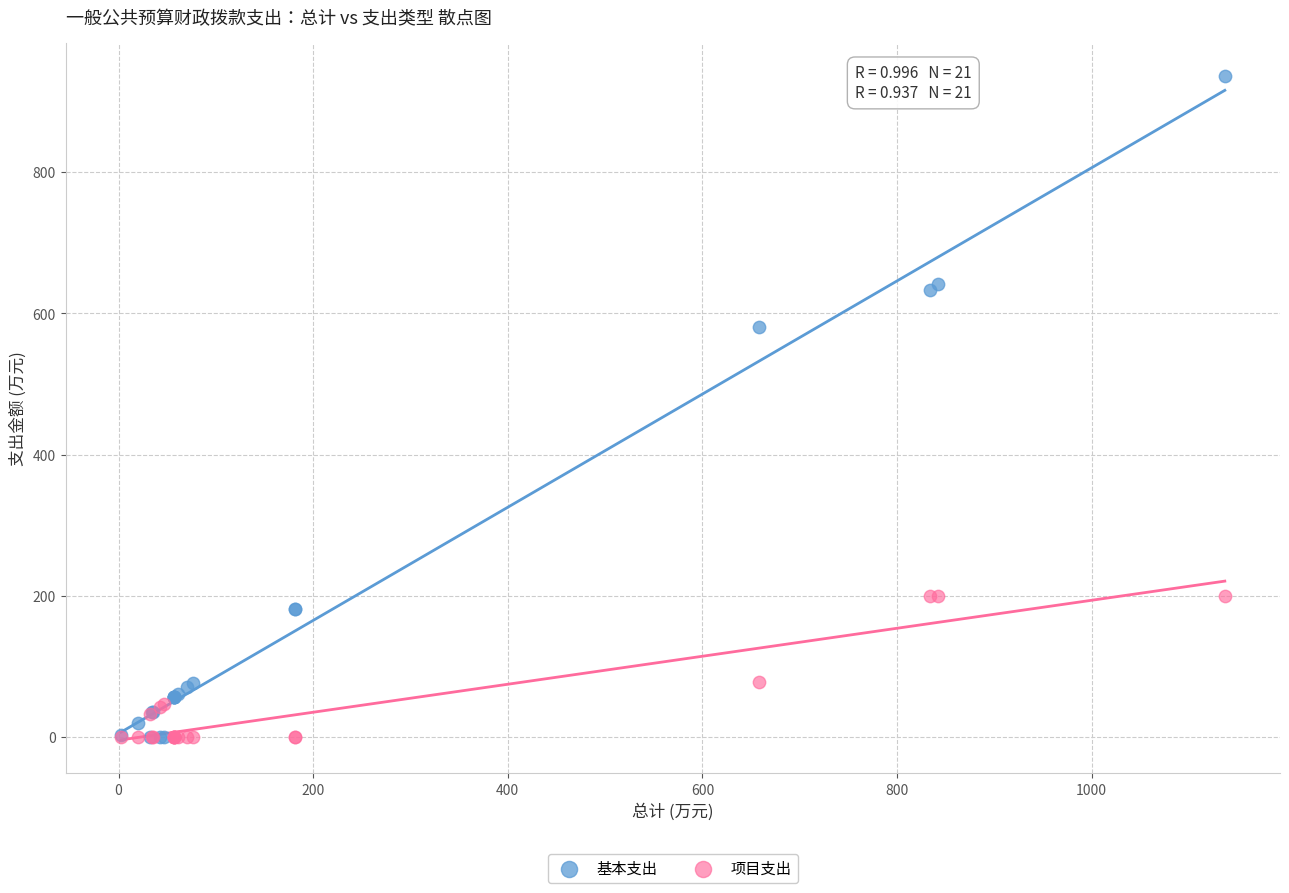

In the 基本支出 series, what Y value is closest to 468?

580.2